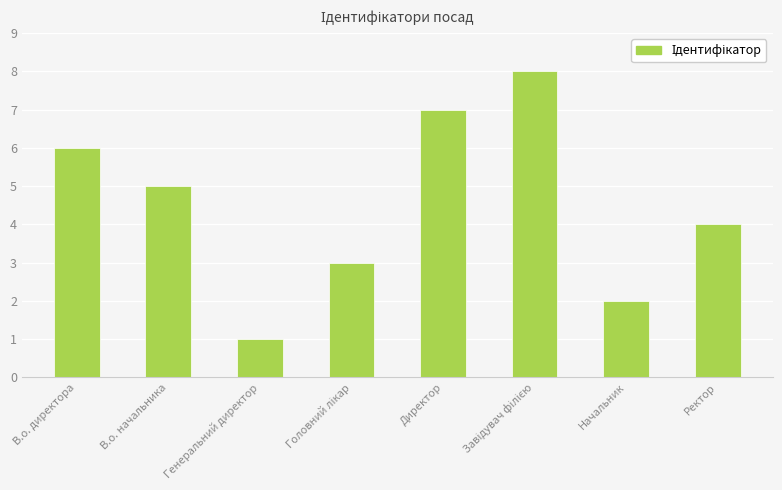

The value at Директор is 7. True or false?

True